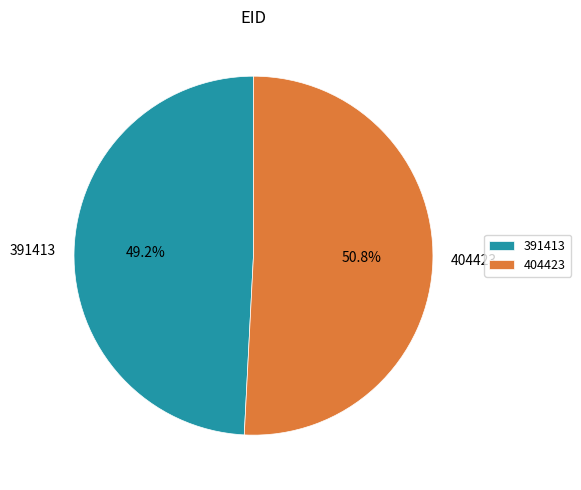

How many segments does this pie chart have?

2